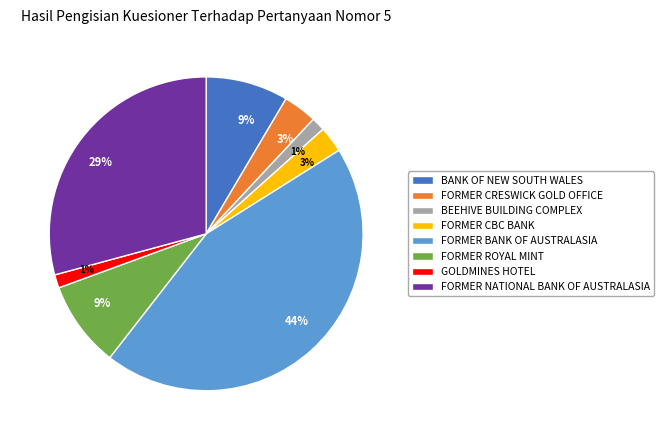

Is it true that FORMER NATIONAL BANK OF AUSTRALASIA is 29% of the pie?

True